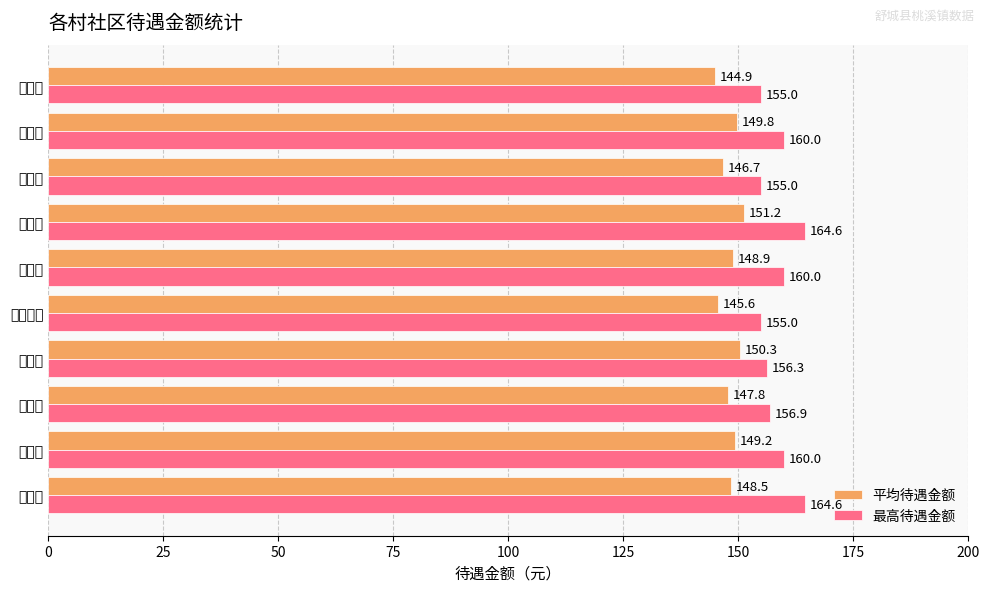

At which label does 平均待遇金额 reach its minimum?

龙舒村